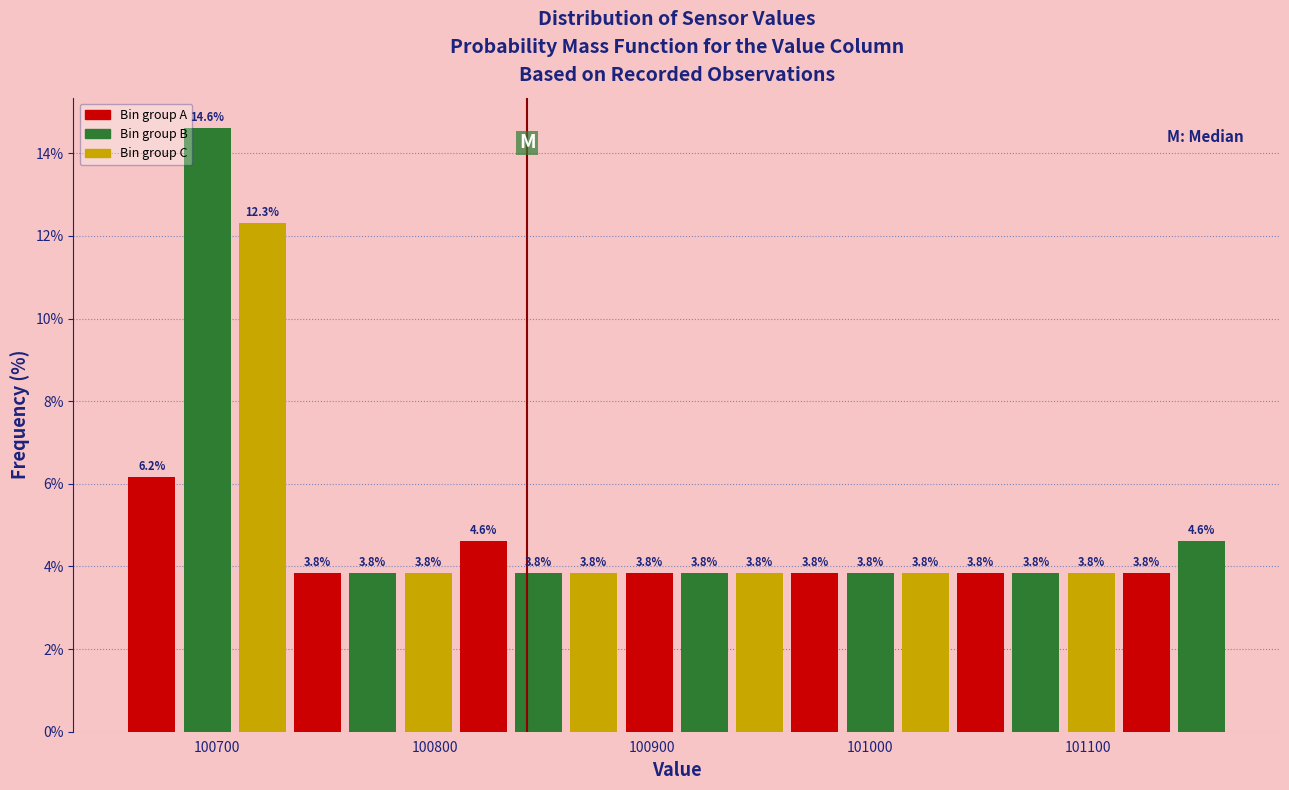

Read against the x-axis, roughly where is the centre of the tallest bar?

100700